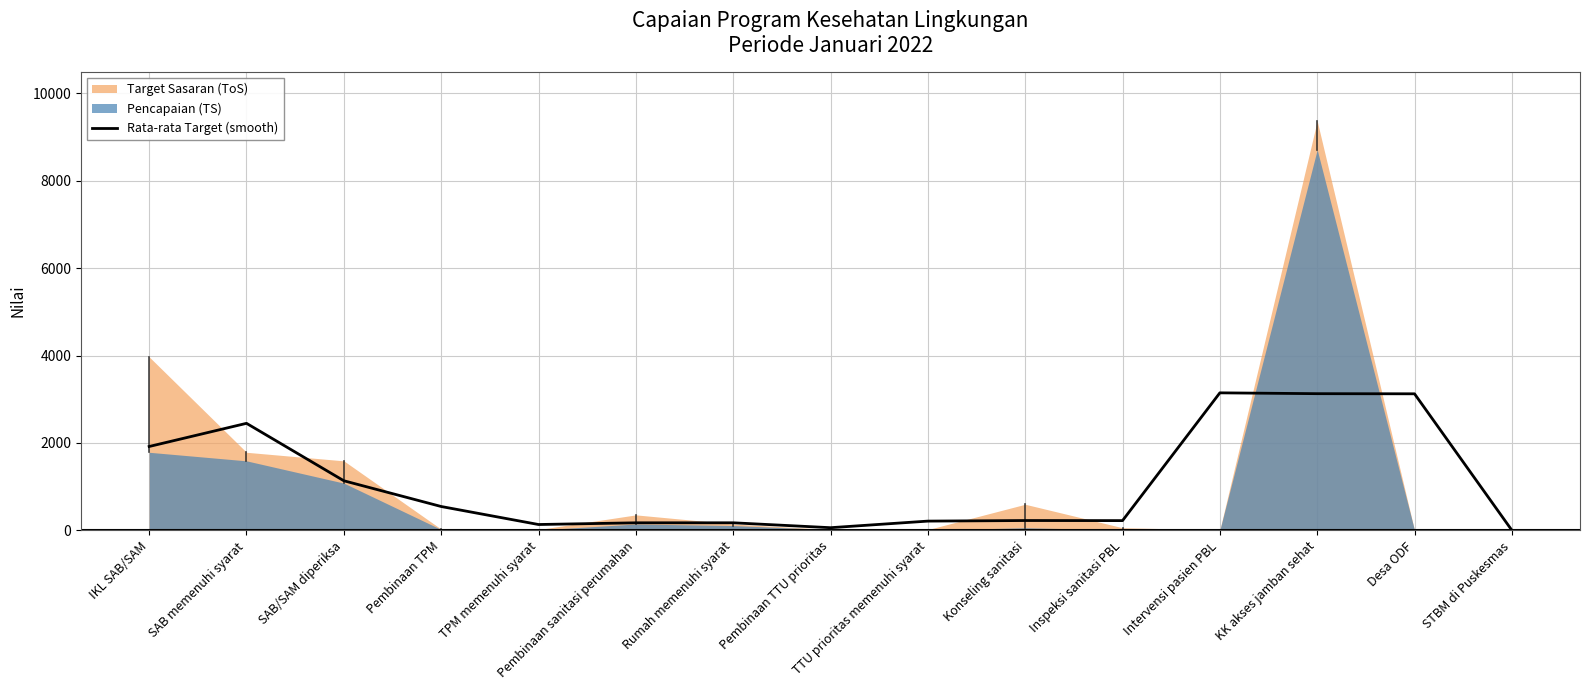

At which label does the data first exceed 225?

IKL SAB/SAM